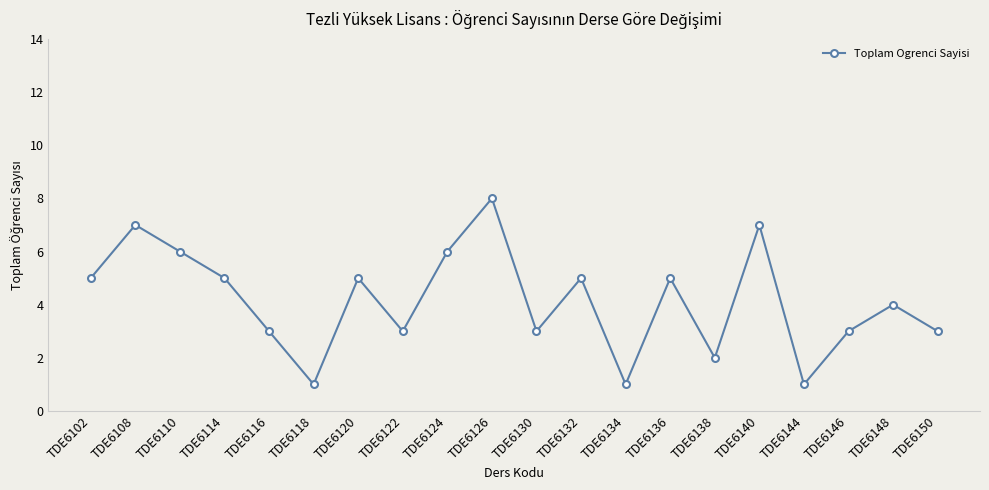

At which category does the data reach its first local peak?

TDE6108